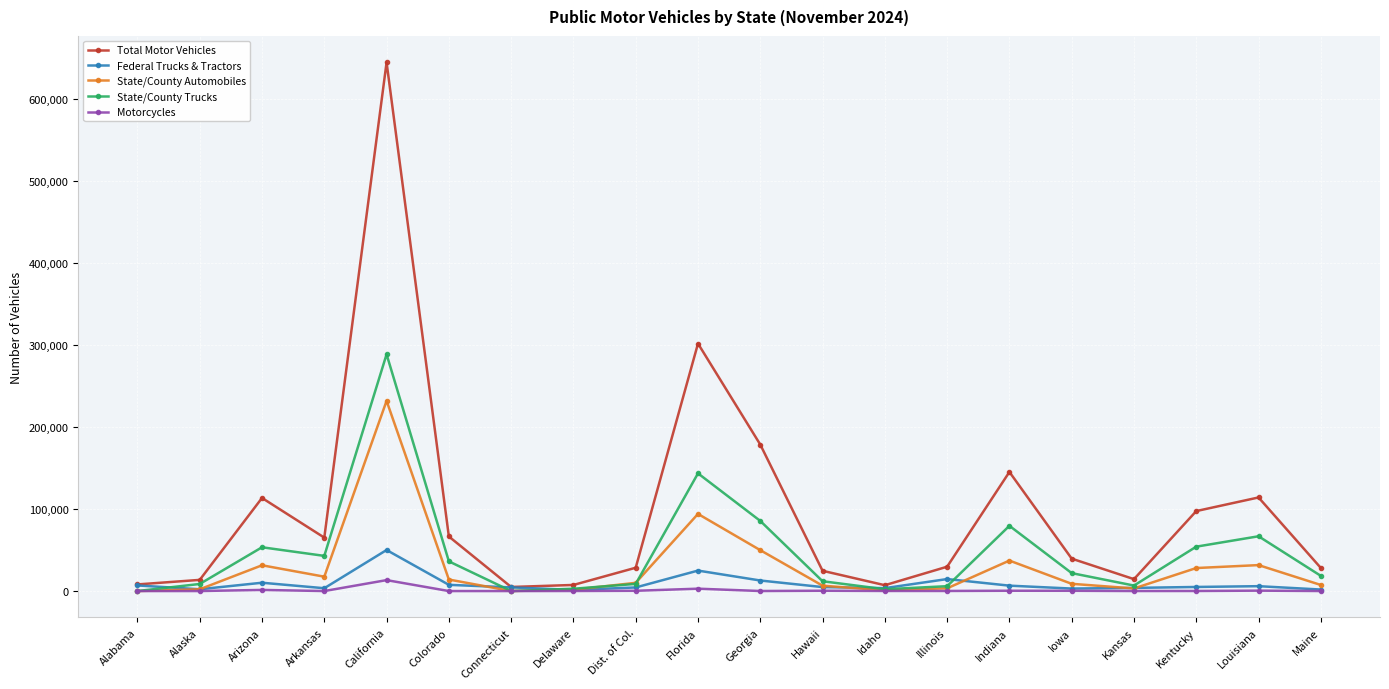

Count the number of categories in the chart.

20